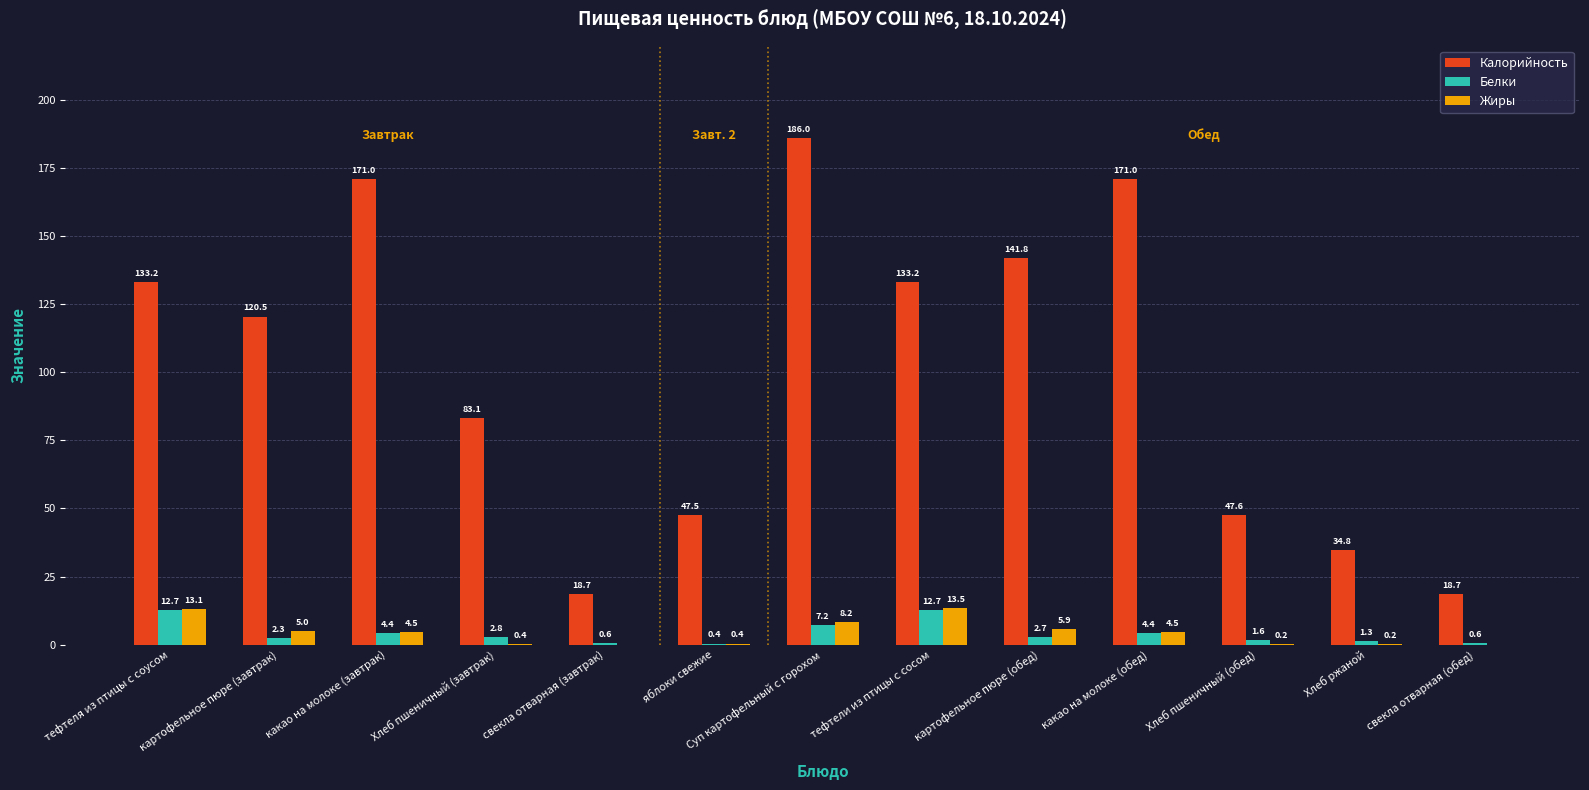

What is the sum of the Калорийность values at Хлеб пшеничный (обед) and тефтели из птицы с сосом?

180.8